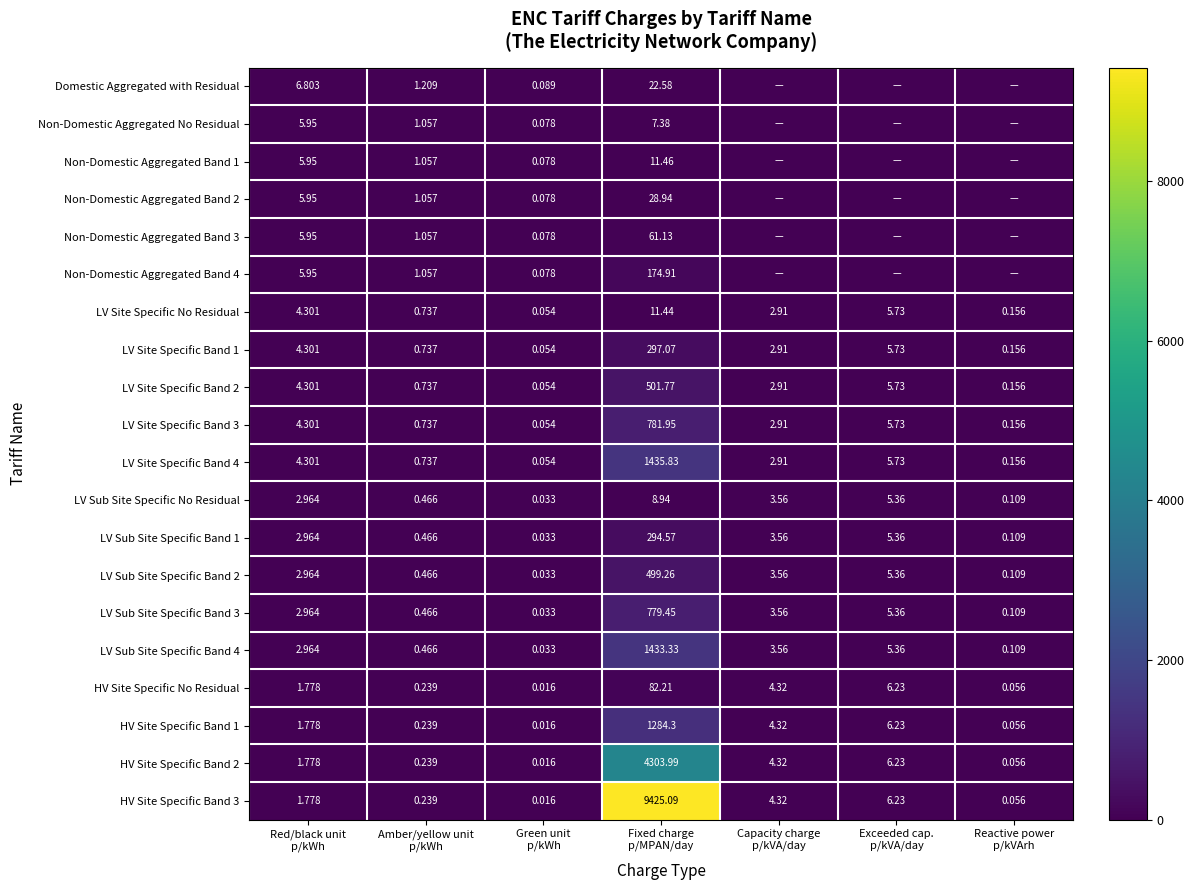

At which label does HV Site Specific Band 3 reach its minimum?

Green unit p/kWh